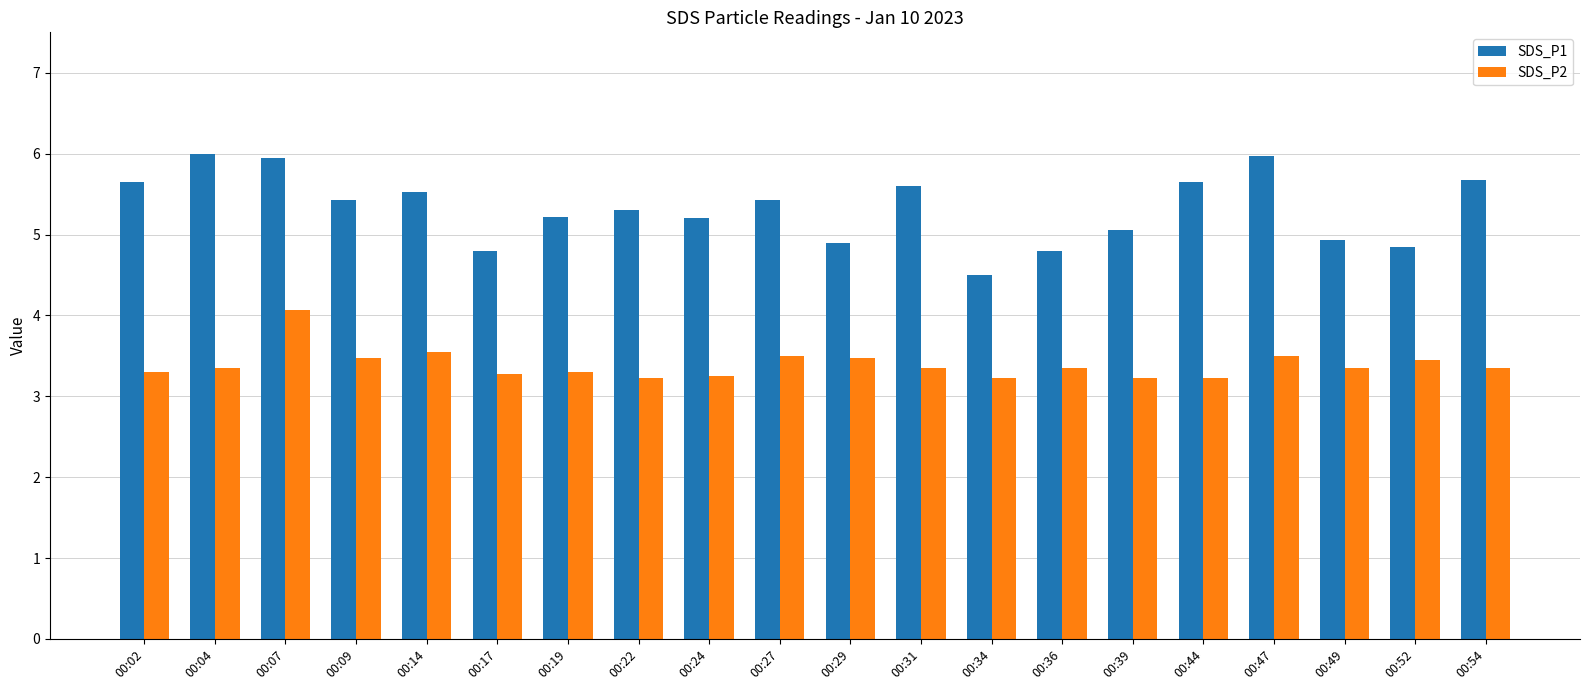

What is the difference between the SDS_P1 values at 00:27 and 00:17?

0.6